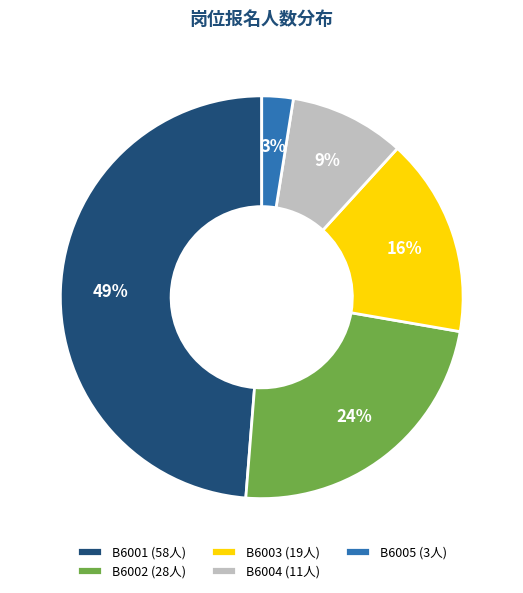

How many segments does this pie chart have?

5